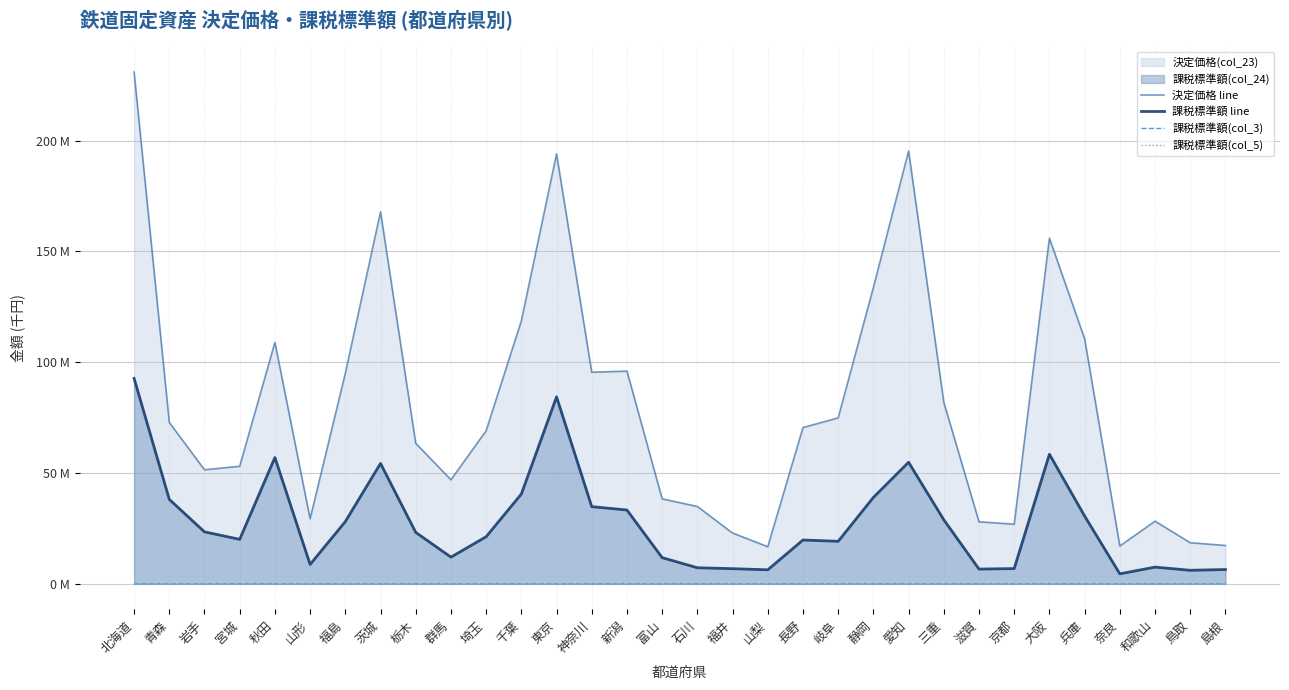

What position from the right is 大阪?

6